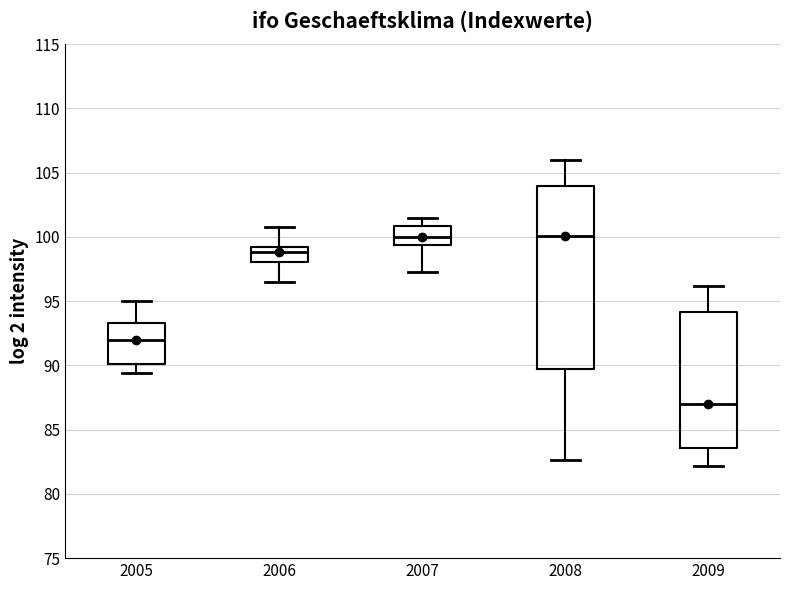

Reading left to right, read every box against the y-axis: the position of its median line, the range the box covers, and the ends of its whiskers. The values are not printed on the chart, so give them approximately, as read against the axis.

2005: median 92.0, box 90.0 to 93.5, whiskers 89.5 to 95.0
2006: median 99.0 (just below the box's upper edge), box 98.0 to 99.0, whiskers 96.5 to 101.0
2007: median 100.0, box 99.5 to 101.0, whiskers 97.5 to 101.5
2008: median 100.0, box 89.5 to 104.0, whiskers 82.5 to 106.0
2009: median 87.0, box 83.5 to 94.0, whiskers 82.0 to 96.0